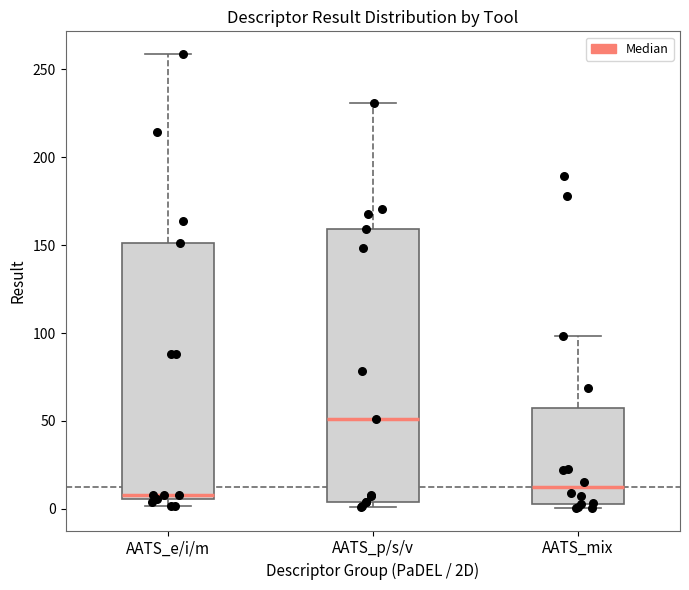

Reading left to right, transcribe this box plot: for each box, give where its median line is, the range the box spans, and where its two whiskers end, as read against the y-axis. The values are not printed on the chart, so give them approximately, as read against the axis.

AATS_e/i/m: median 10, box 5 to 150, whiskers 0 to 260
AATS_p/s/v: median 50, box 5 to 160, whiskers 0 to 230
AATS_mix: median 10, box 5 to 55, whiskers 0 to 100